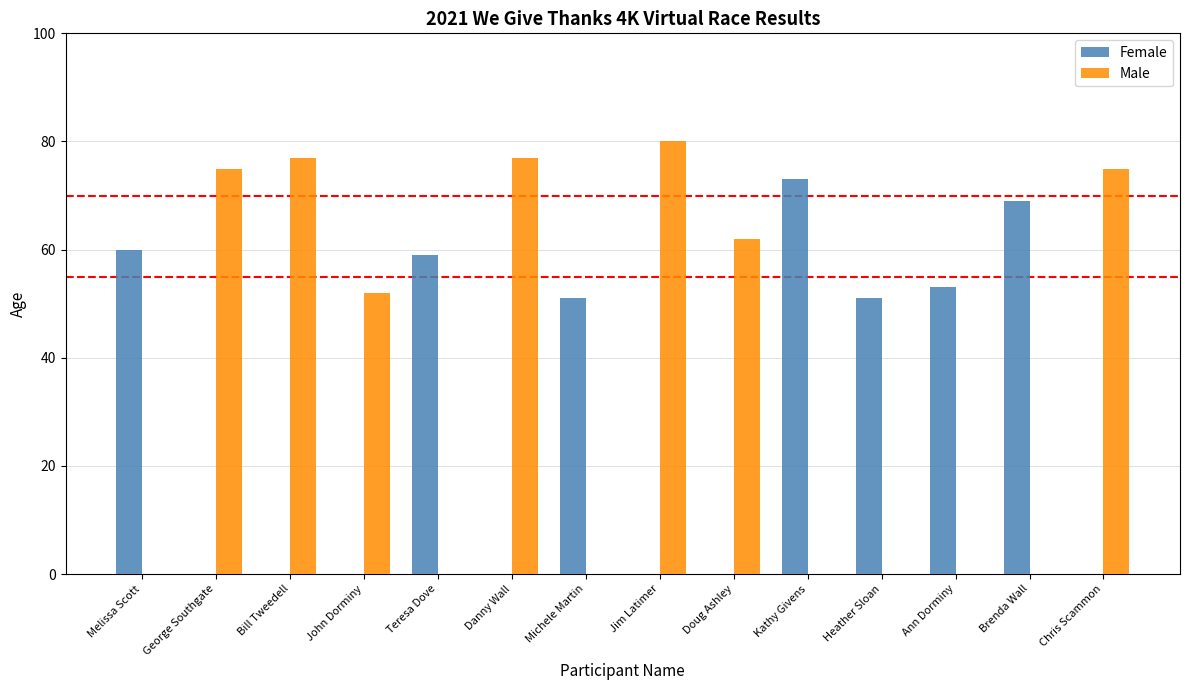

Reading left to right, list all the values displayed in this chart.

Female: Melissa Scott=60	George Southgate=0	Bill Tweedell=0	John Dorminy=0	Teresa Dove=59	Danny Wall=0	Michele Martin=51	Jim Latimer=0	Doug Ashley=0	Kathy Givens=73	Heather Sloan=51	Ann Dorminy=53	Brenda Wall=69	Chris Scammon=0
Male: Melissa Scott=0	George Southgate=75	Bill Tweedell=77	John Dorminy=52	Teresa Dove=0	Danny Wall=77	Michele Martin=0	Jim Latimer=80	Doug Ashley=62	Kathy Givens=0	Heather Sloan=0	Ann Dorminy=0	Brenda Wall=0	Chris Scammon=75